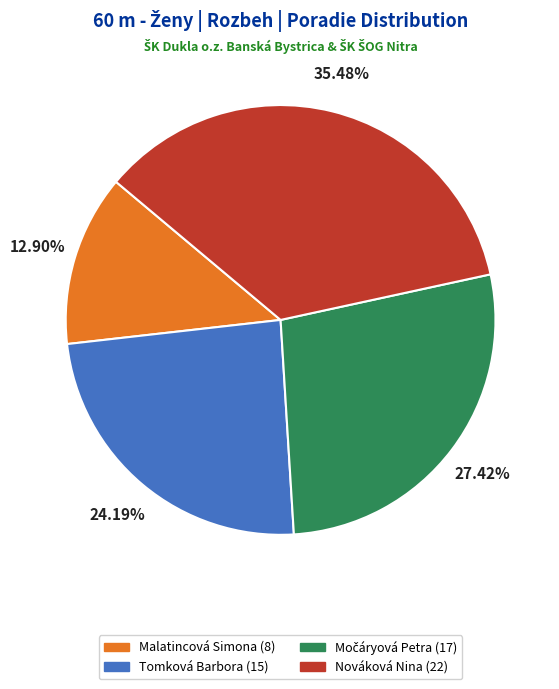

Which slice is the smallest?

Malatincová Simona